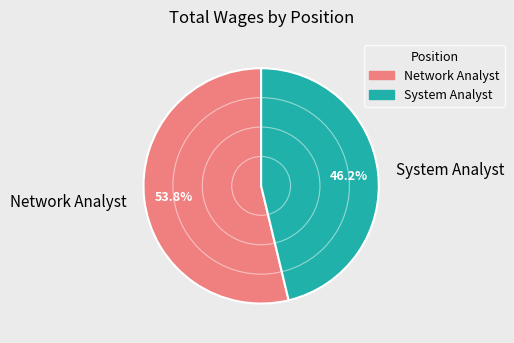

The Network Analyst slice represents 61% of the pie. True or false?

False